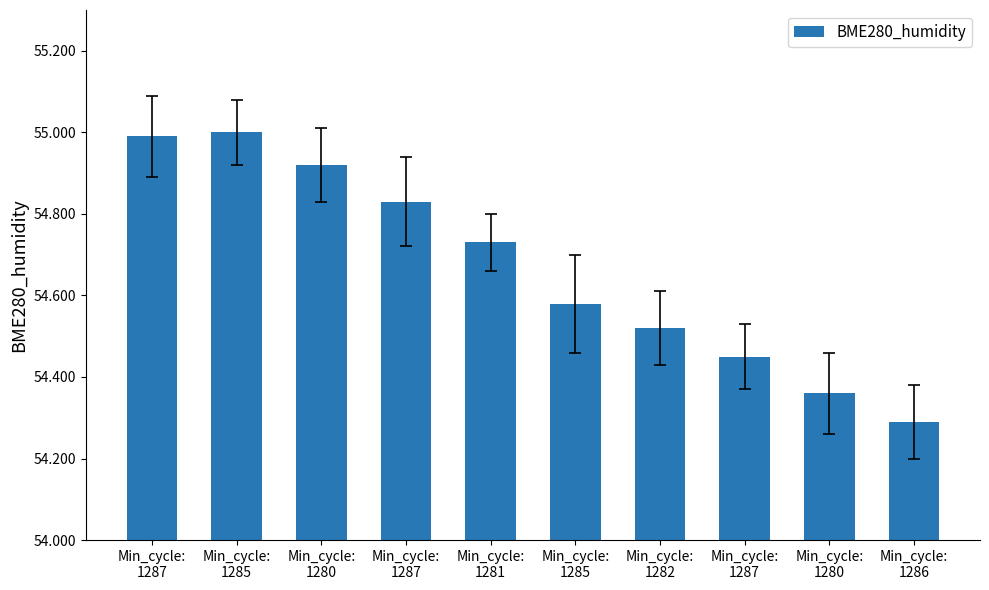

Reading left to right, transcribe all the data shown in this chart.

Min_cycle:
1287=55.0	Min_cycle:
1285=55.0	Min_cycle:
1280=54.9	Min_cycle:
1287=54.8	Min_cycle:
1281=54.7	Min_cycle:
1285=54.6	Min_cycle:
1282=54.5	Min_cycle:
1287=54.5	Min_cycle:
1280=54.4	Min_cycle:
1286=54.3